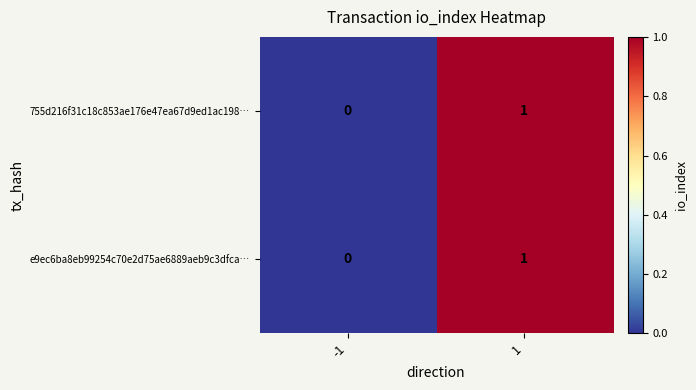

Is it true that e9ec6ba8eb99254c70e2d75ae6889aeb9c3dfca… equals 0 at -1?

True